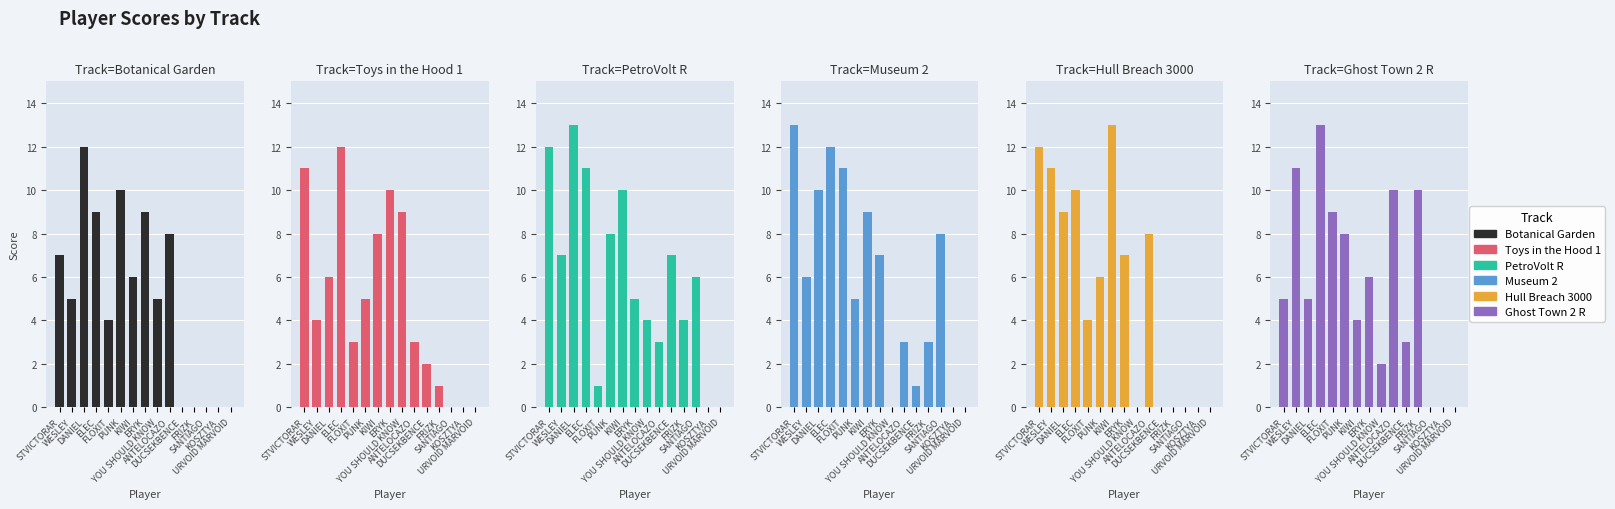

Is it true that Museum 2 equals 0 at URVOID MARVOID?

True